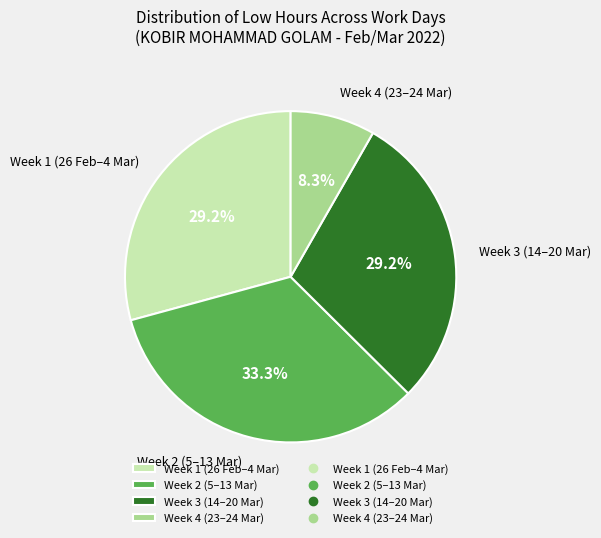

Which category has the biggest portion of the pie?

Week 2 (5–13 Mar)